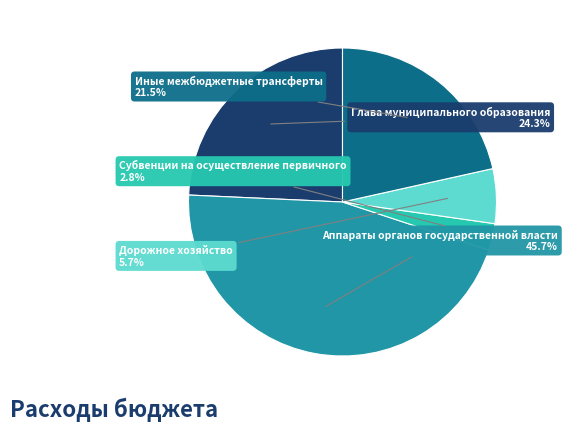

To the nearest percent, what is the difference between the largest and smallest slice percentages?

43%